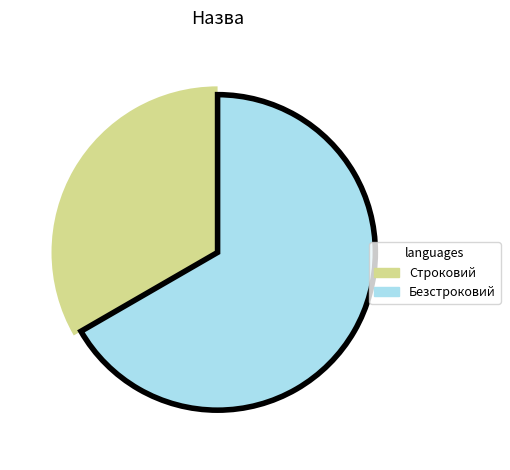

The Безстроковий slice represents 67% of the pie. True or false?

True